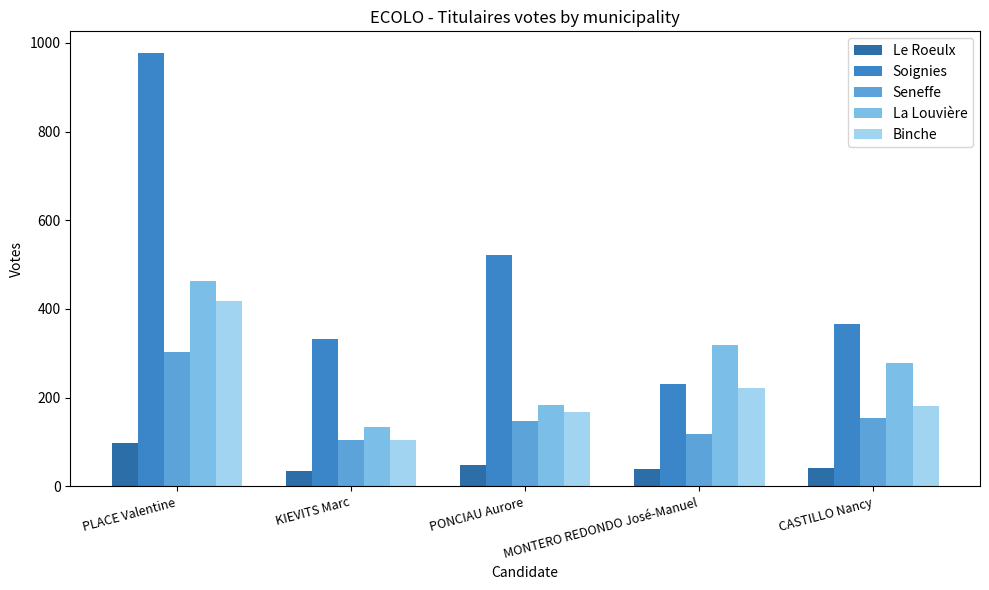

What is the lowest value of the La Louvière series?

135